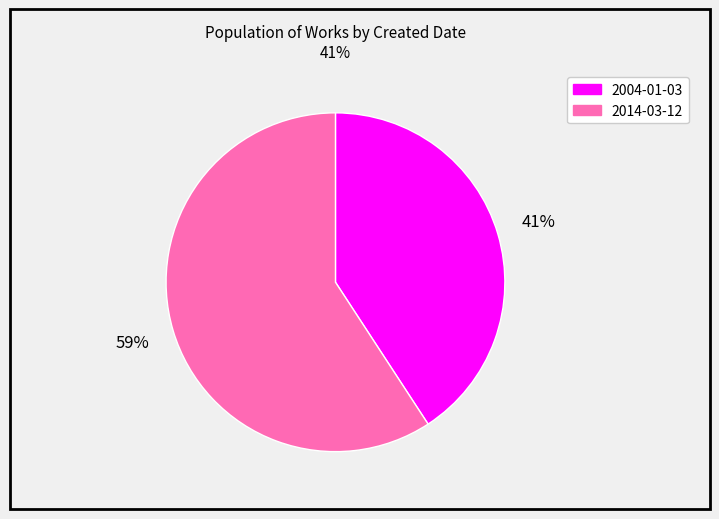

To the nearest percent, what is the difference between the 2014-03-12 and 2004-01-03 slice percentages?

18%